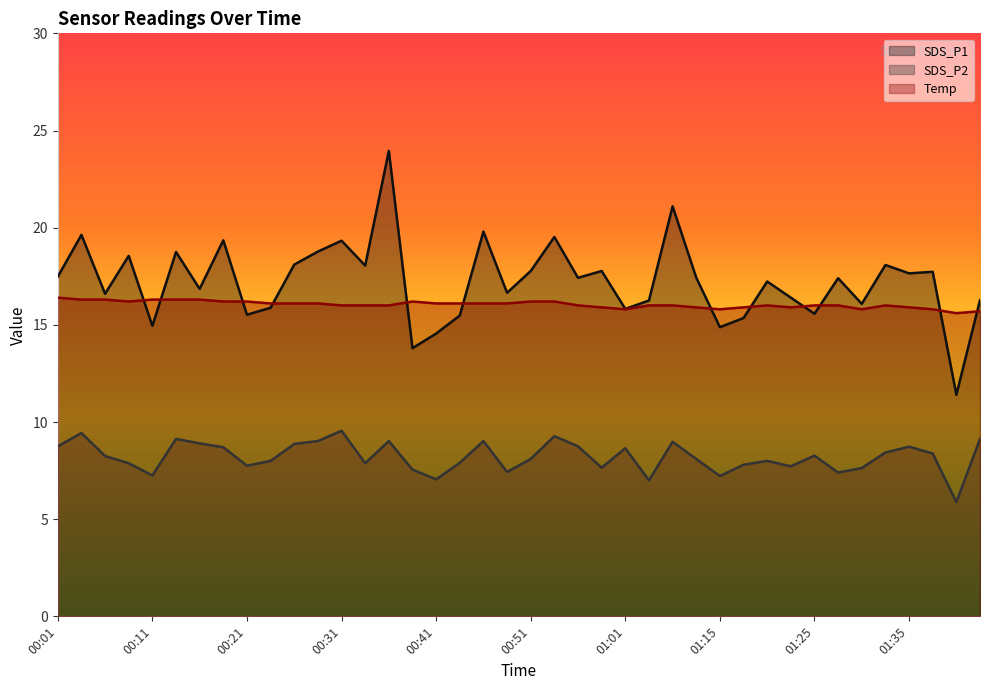

Where does the SDS_P2 series first go above 8?

00:01